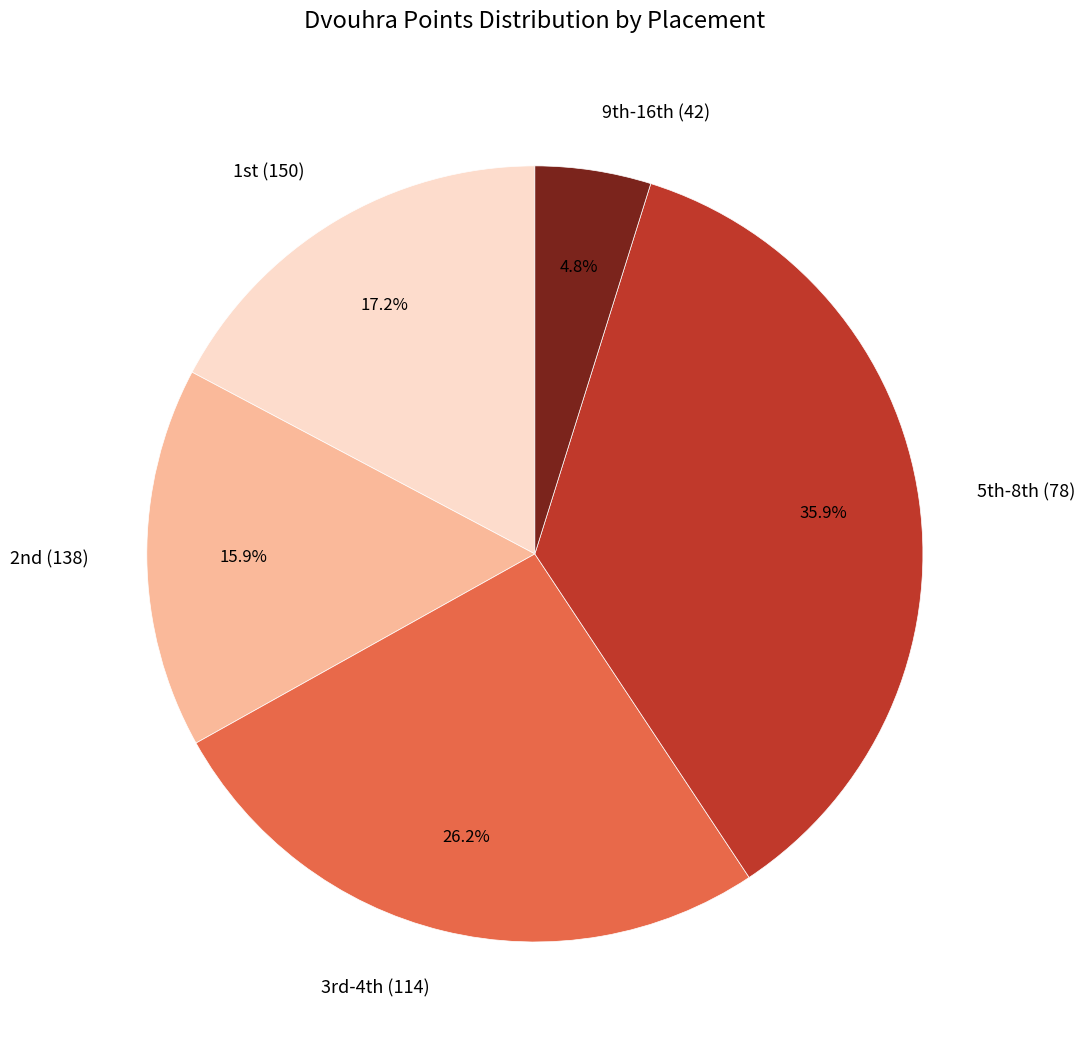

Which category has the biggest portion of the pie?

5th-8th (78)